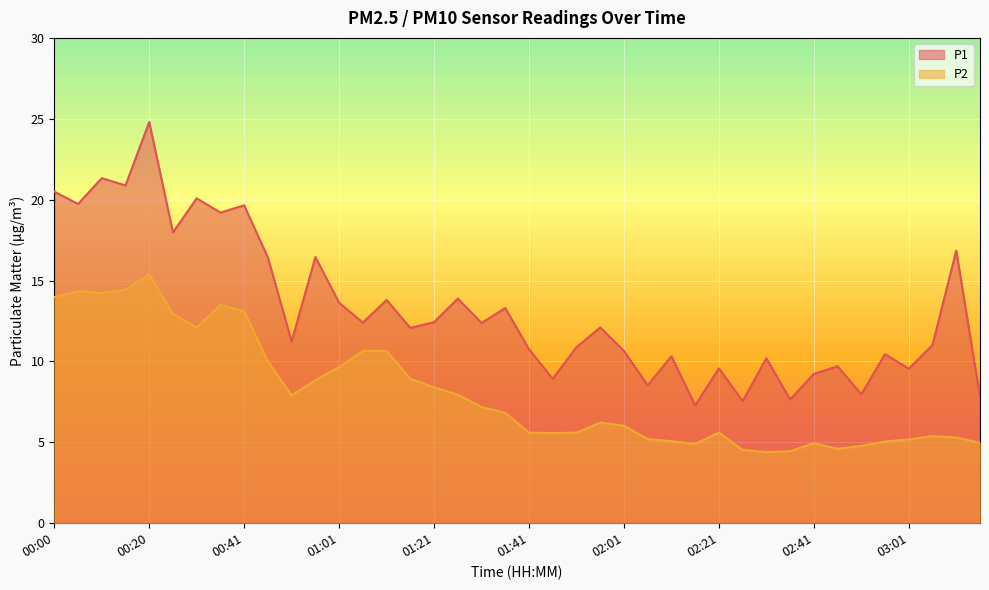

List the series in order of their overall mean, highest first.

P1, P2